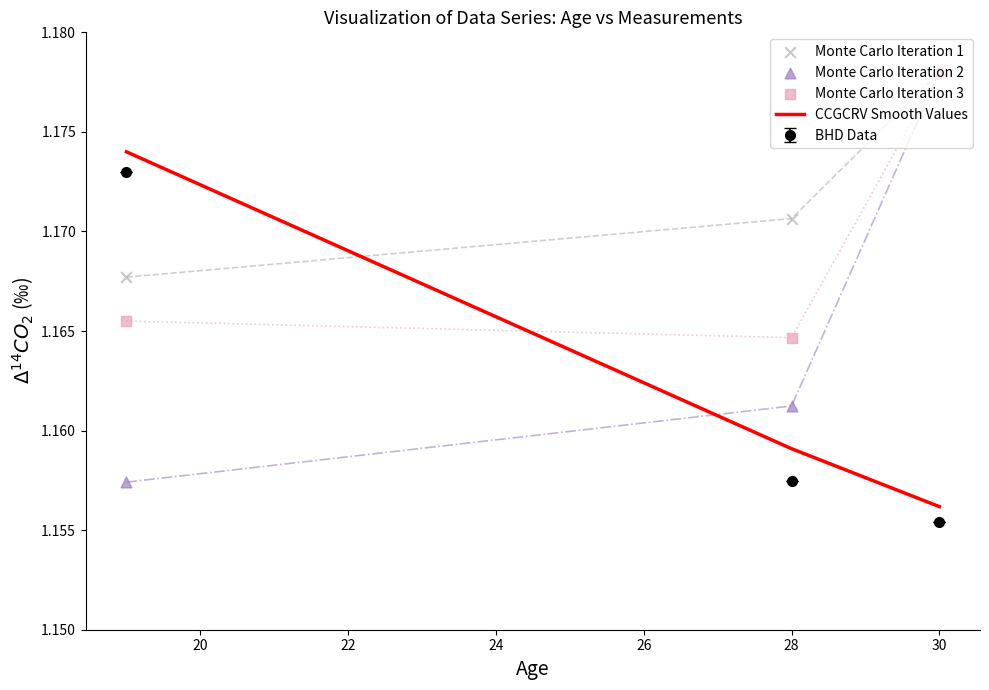

True or false: BHD Data has a value of 0.6 at 30.

False